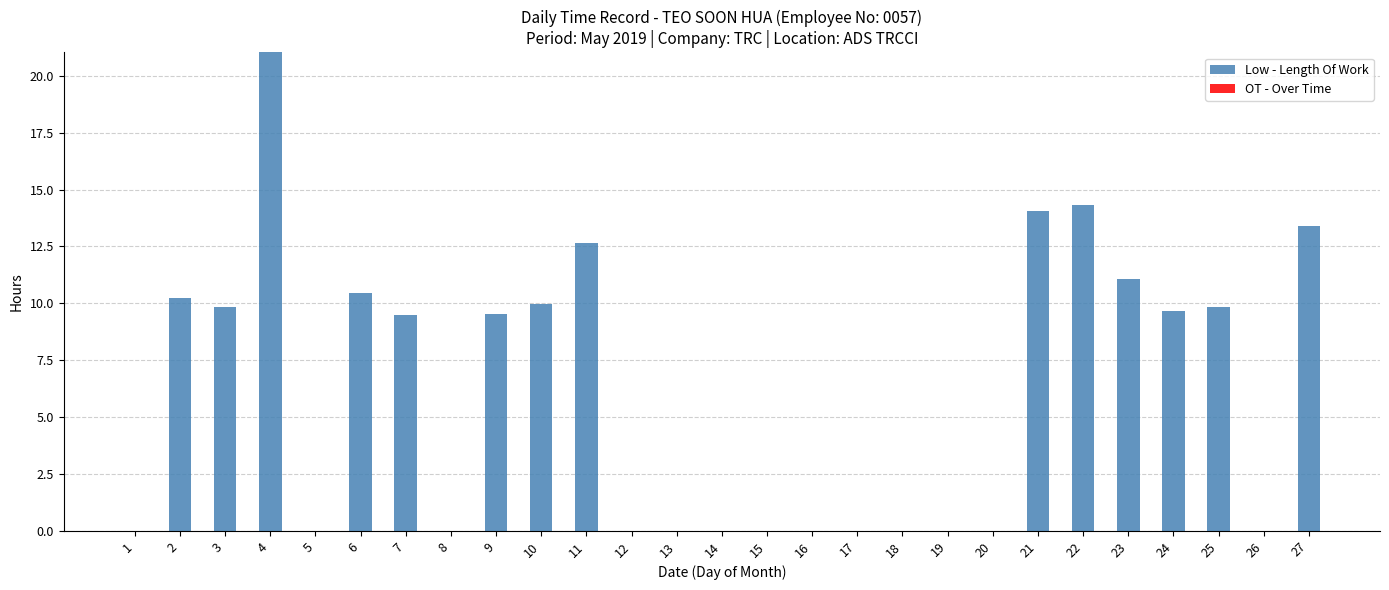

How many data points are above 9?

14